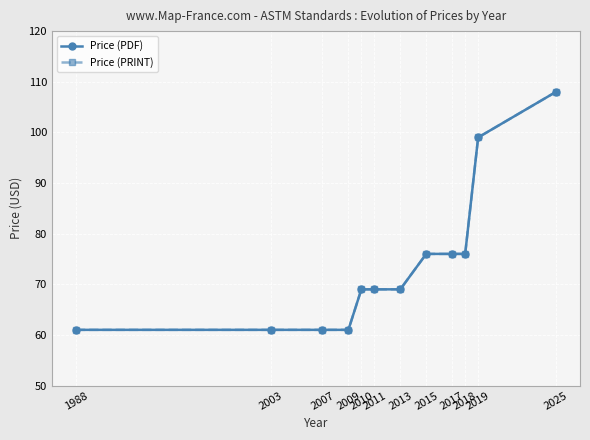

What is the value of the Price (PDF) point at the 6th from the left?

69